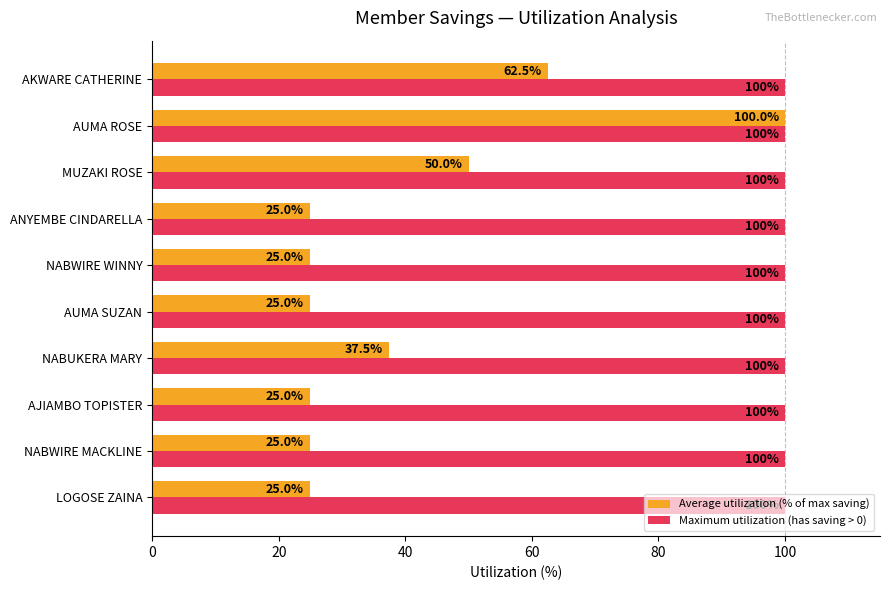

What is the average value of the Average utilization (% of max saving) series?

40.0